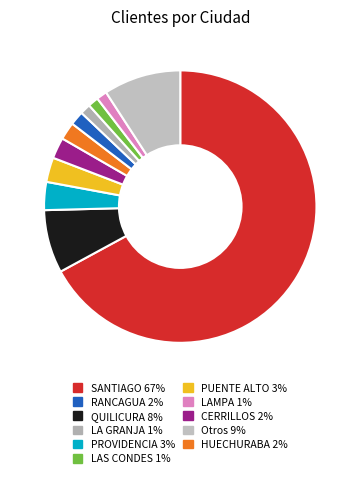

Is there a majority slice in this chart?

Yes